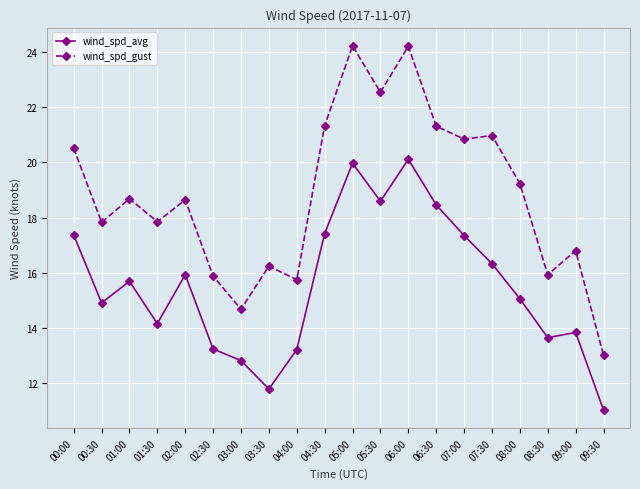

At 03:00, list the series in order from largest to smallest.

wind_spd_gust, wind_spd_avg